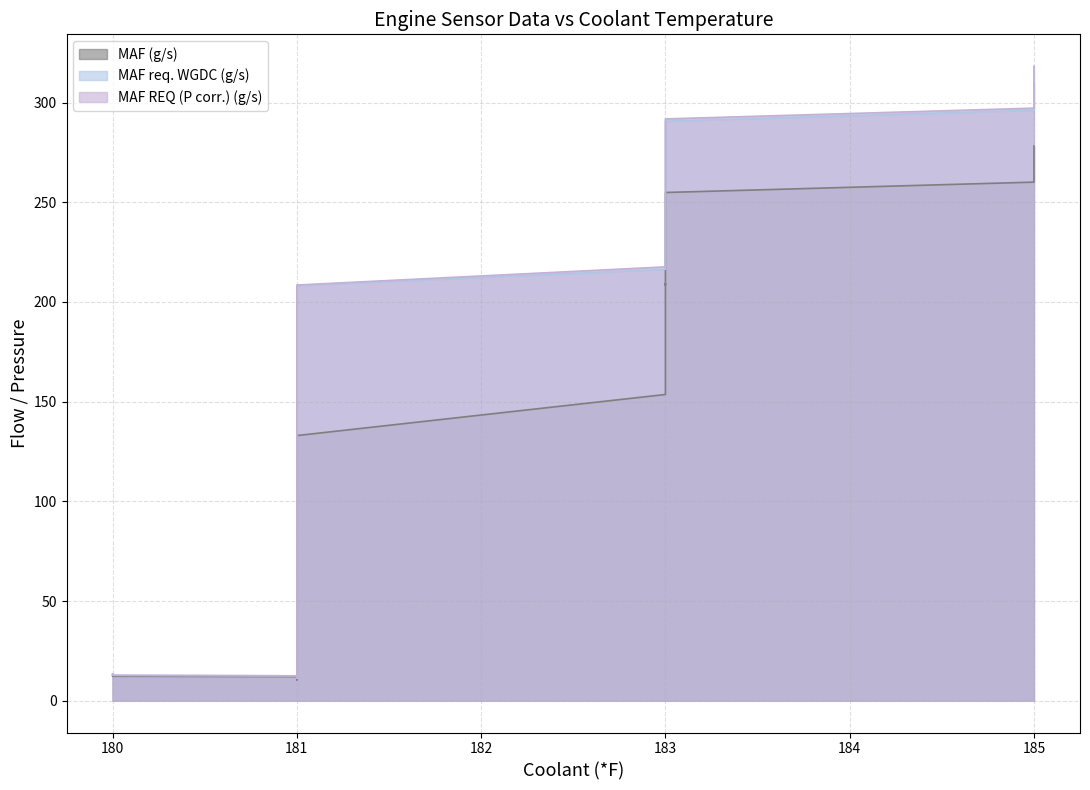

At how many categories does at least one series exceed 222?

16